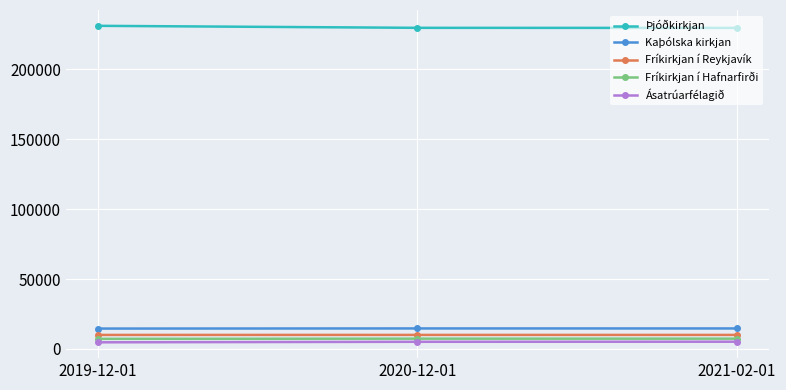

What is the average value of the Ásatrúarfélagið series?

4992